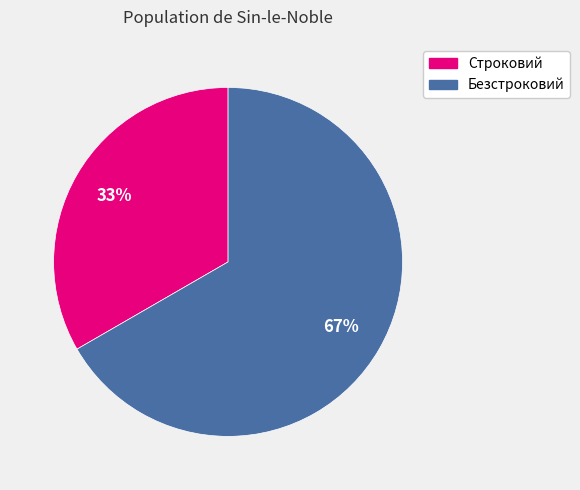

Which category has the smallest portion of the pie?

Строковий